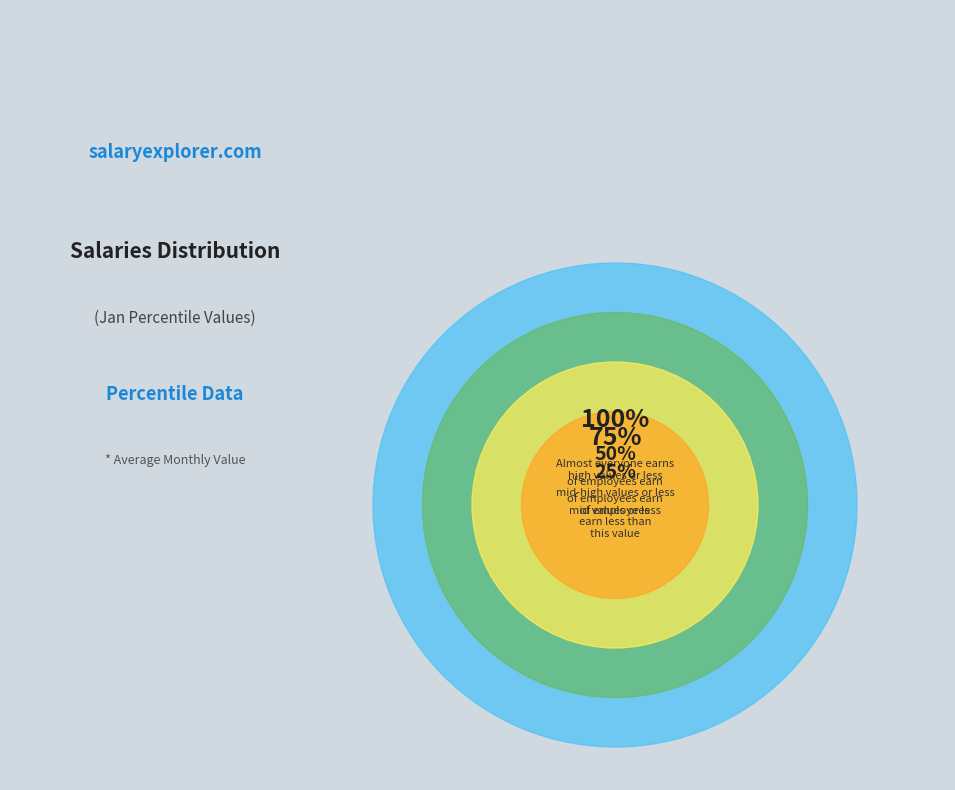

Is it true that pct25 is 1% of the pie?

False